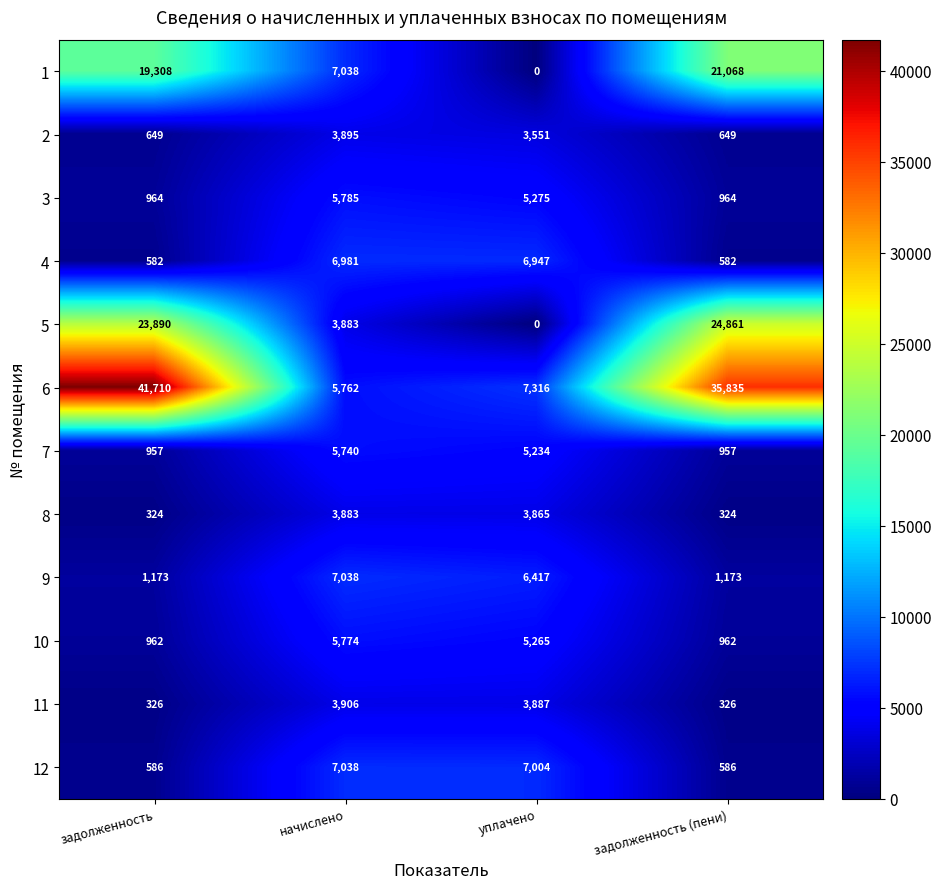

What is the maximum value shown in the chart?

41710